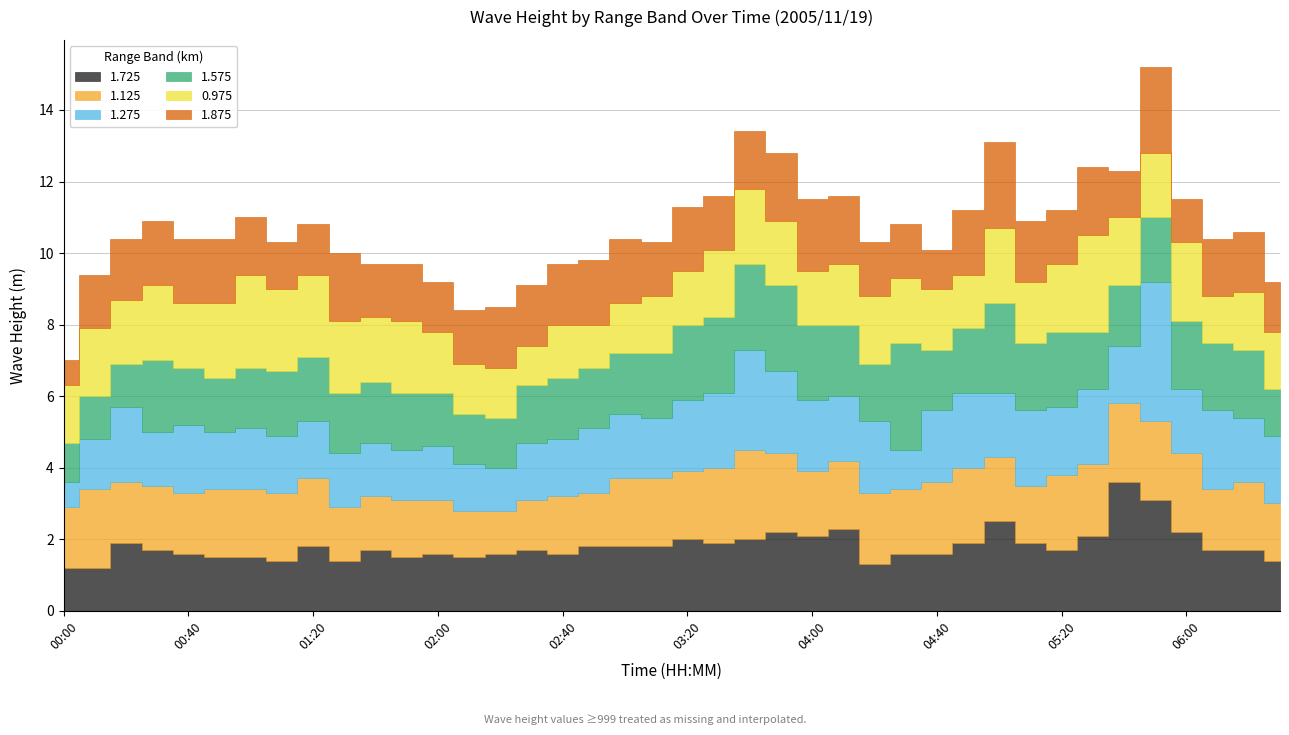

Where do 1.125 and 0.975 first cross each other?

00:10 and 00:20